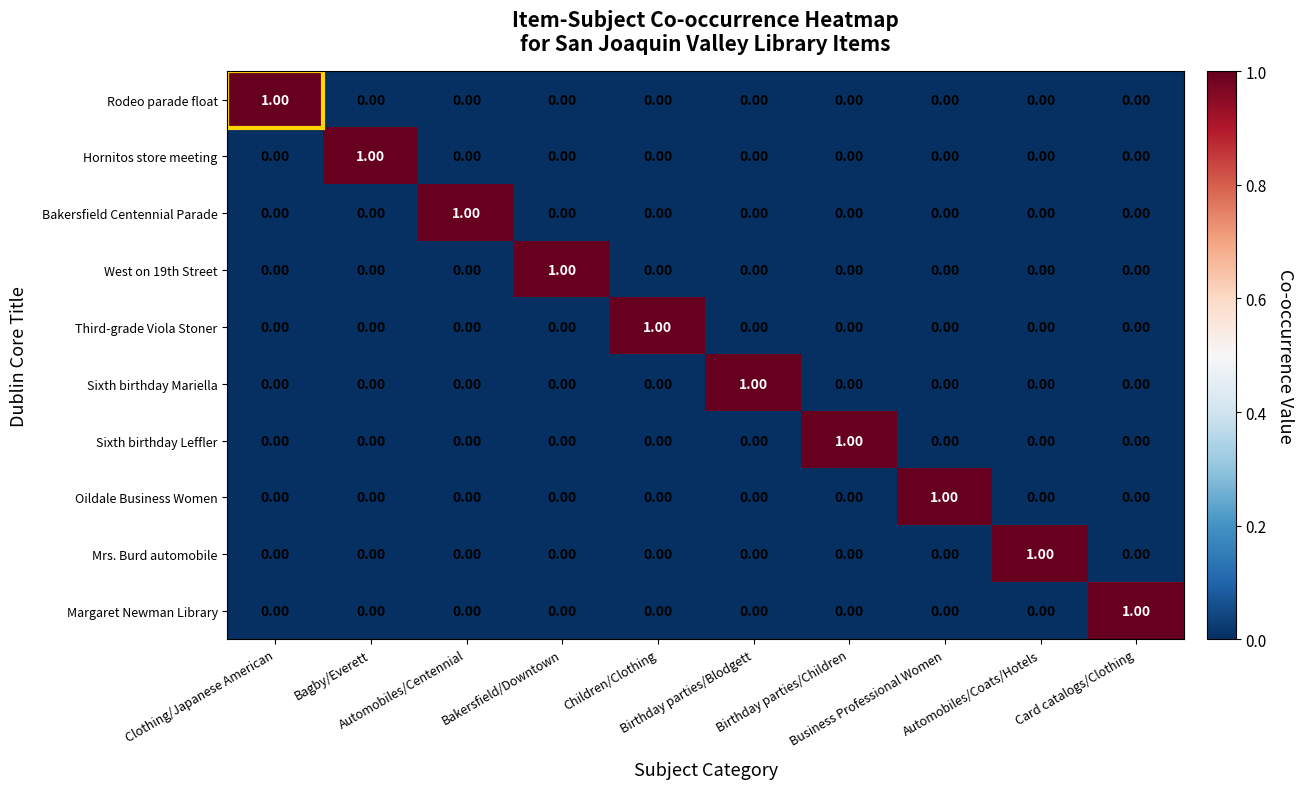

How many data points in West on 19th Street are above 0?

1